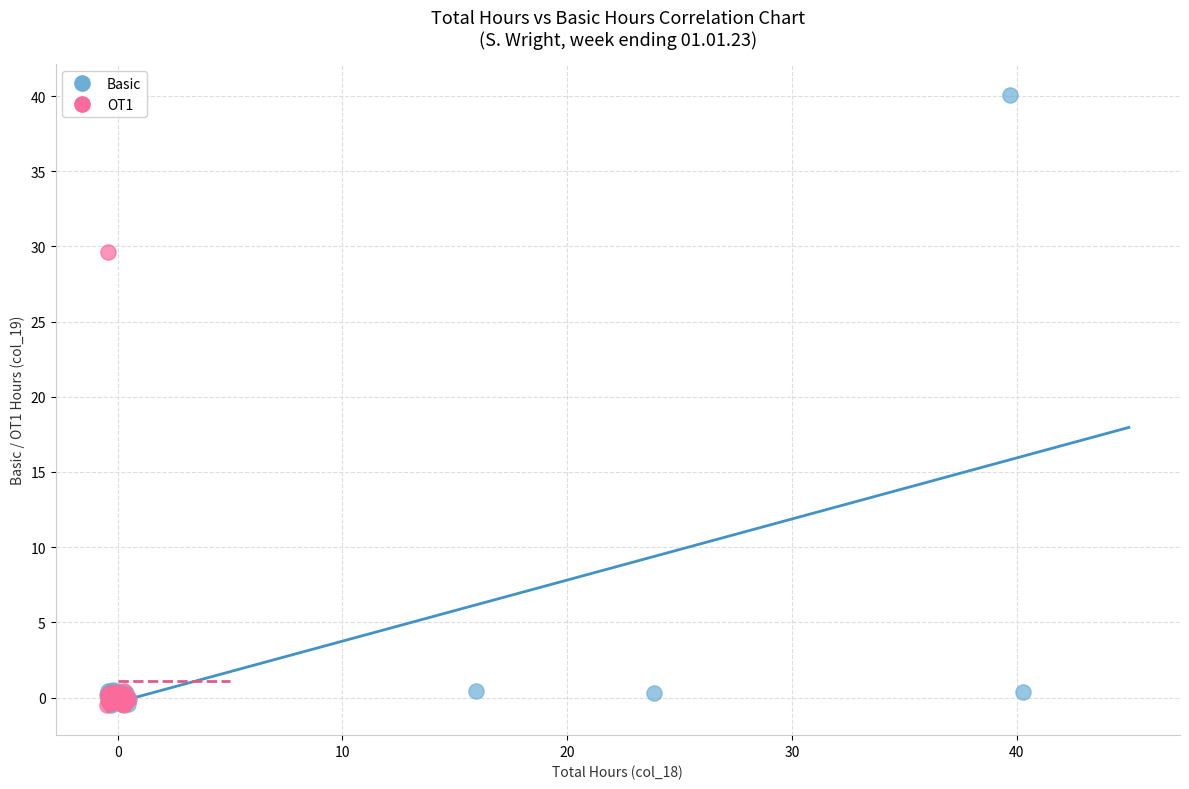

Which series has the widest spread of Y values?

Basic